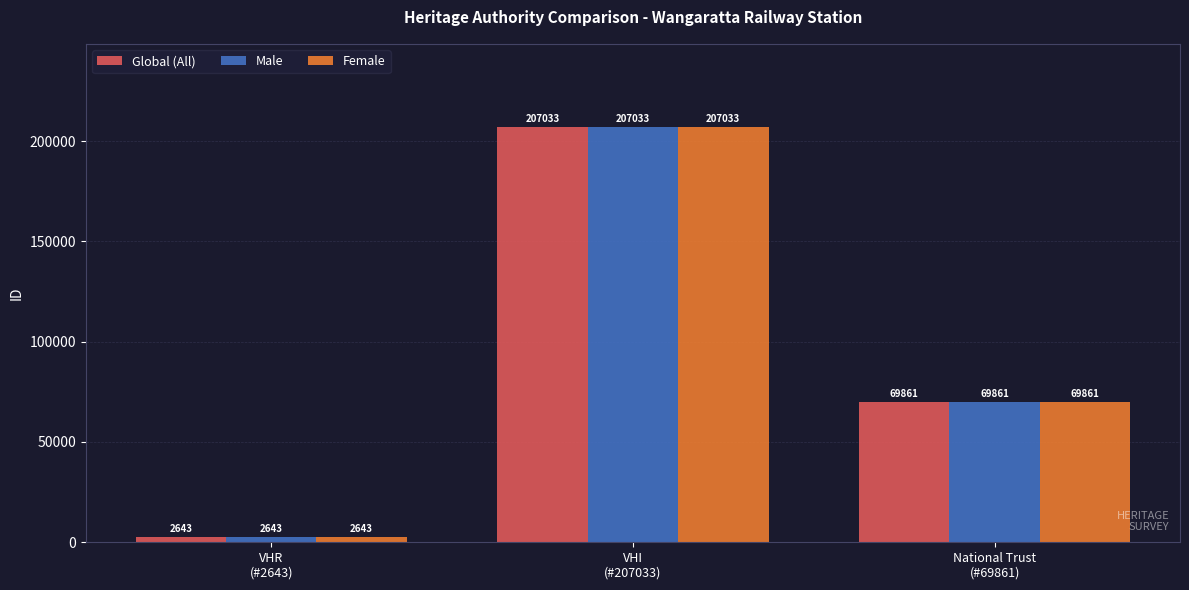

What is the smallest value displayed?

2643